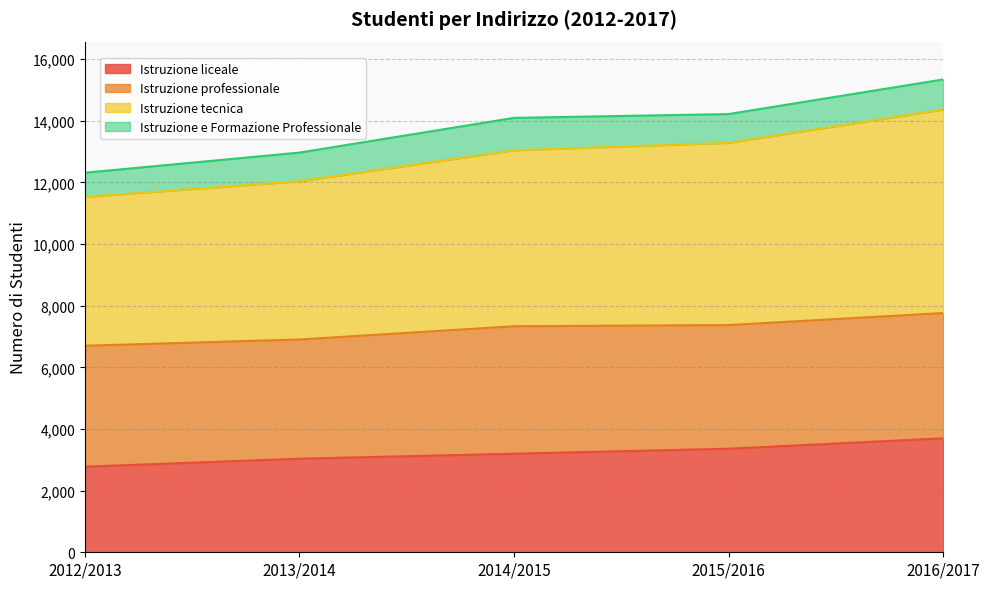

Which category has the highest value in the Istruzione liceale series?

2016/2017